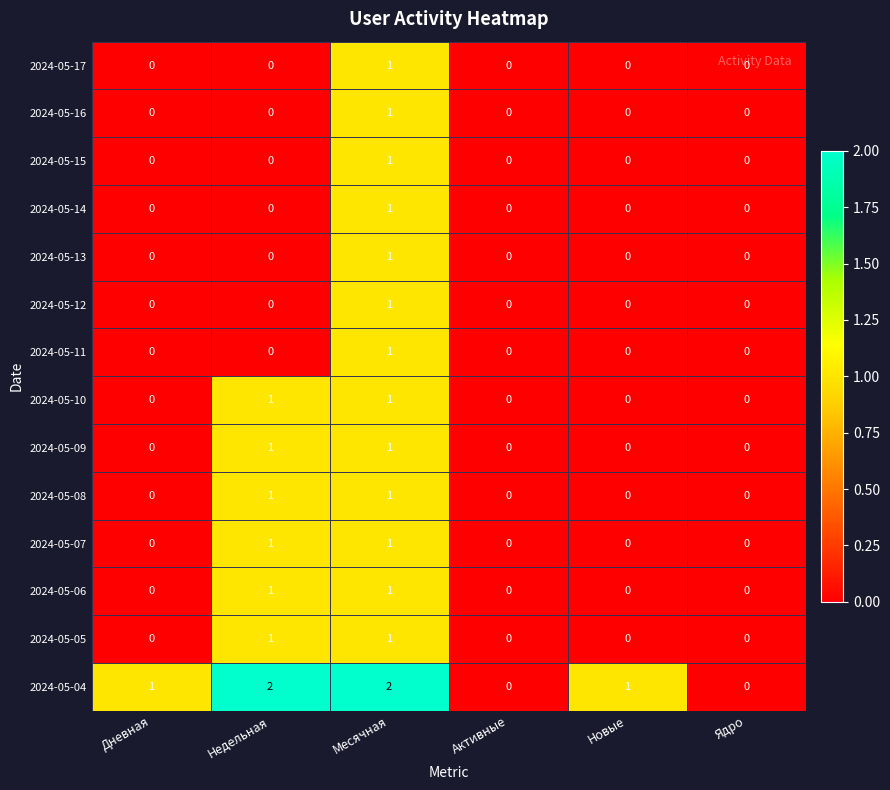

Between Дневная and Ядро, which series saw the biggest shift?

2024-05-04